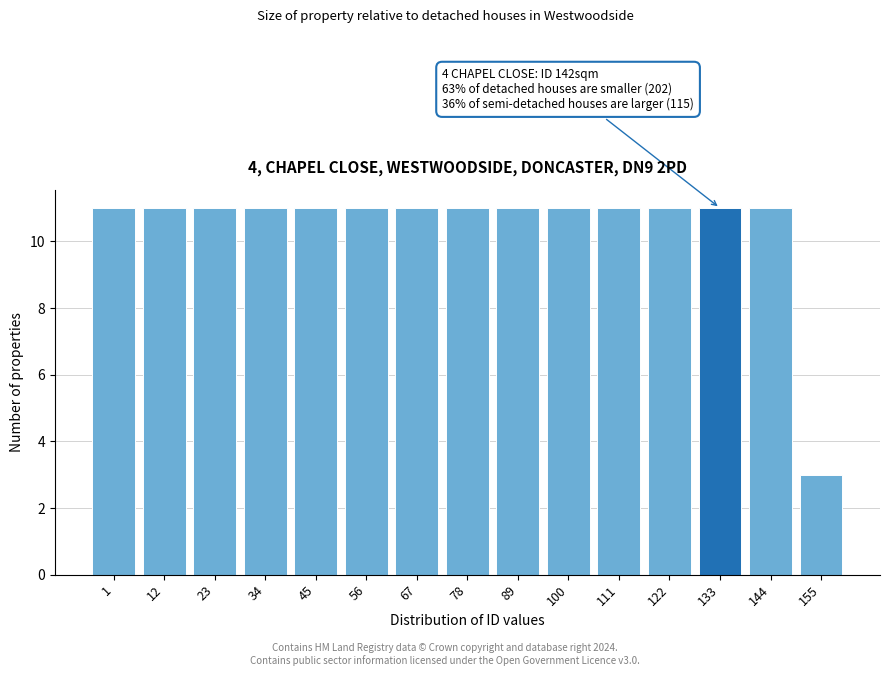

Reading left to right, extract all data points from this chart.

1=11	12=11	23=11	34=11	45=11	56=11	67=11	78=11	89=11	100=11	111=11	122=11	133=11	144=11	155=3